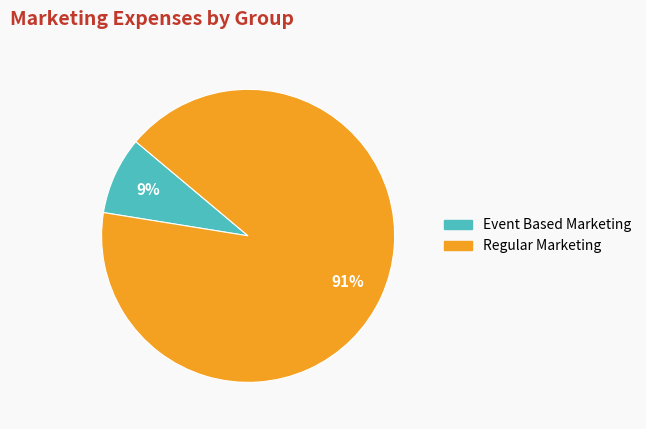

How many slices are in this pie chart?

2